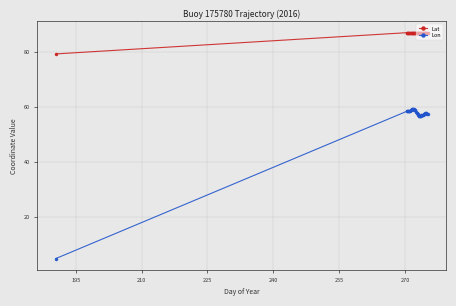

What is the sum of all Lon values?

2261.0